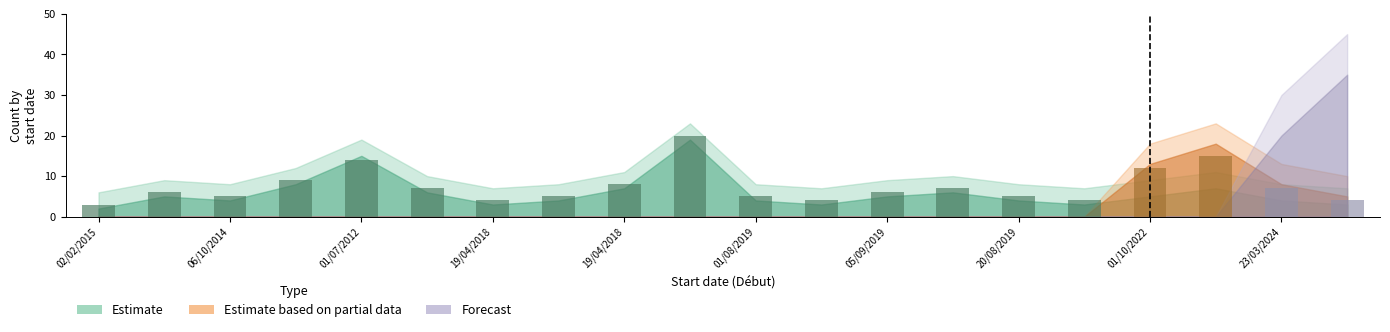

What is the value of the 11th bar from the left?

5